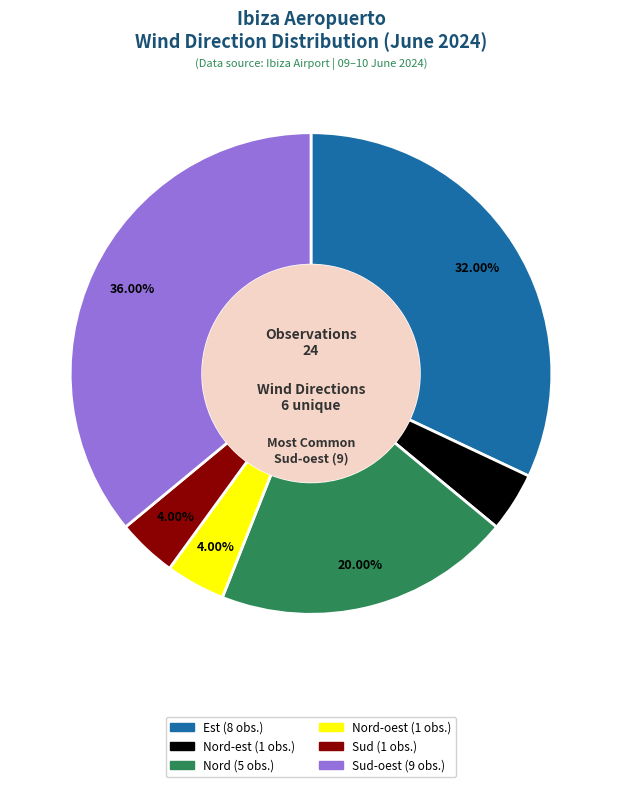

Does any single category account for the majority?

No